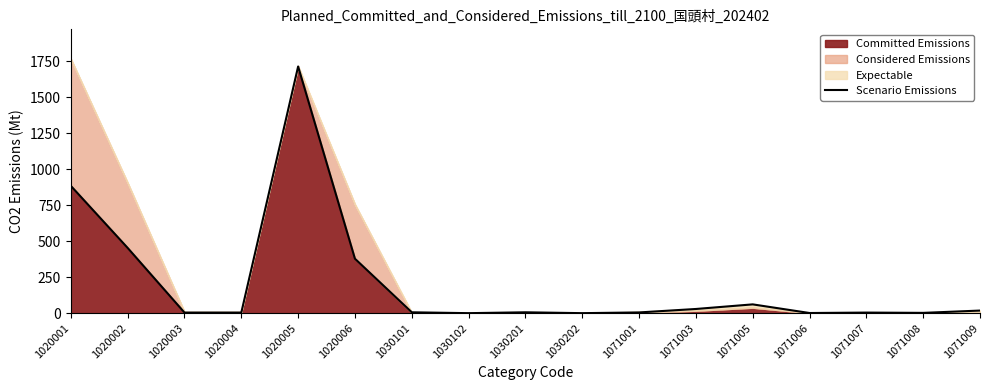

How many interior local peaks (higher than both neighbors) does the data have?

4